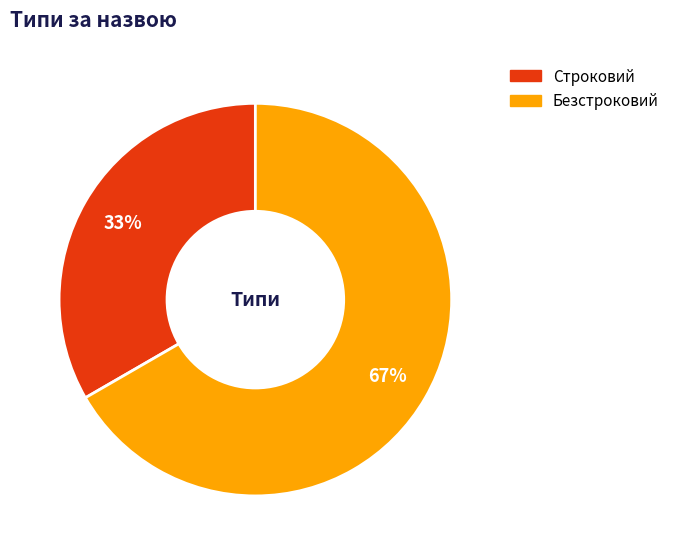

What is the majority slice?

Безстроковий